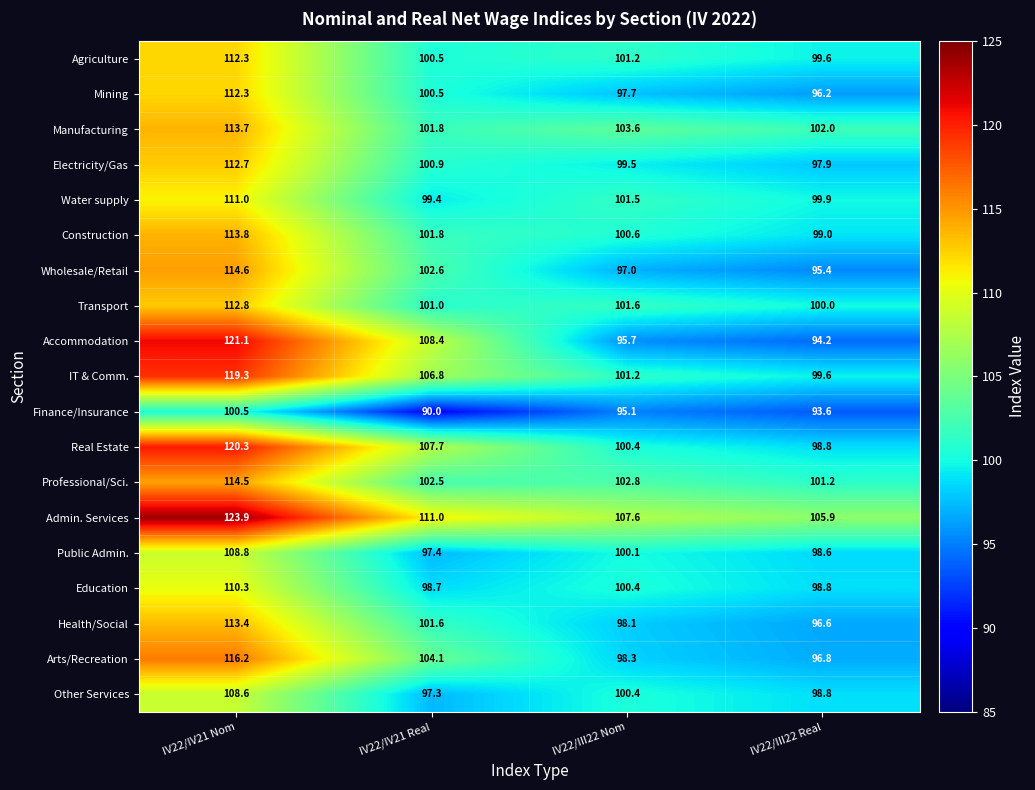

What is the difference between the Health/Social values at IV22/IV21 Real and IV22/IV21 Nom?

11.8